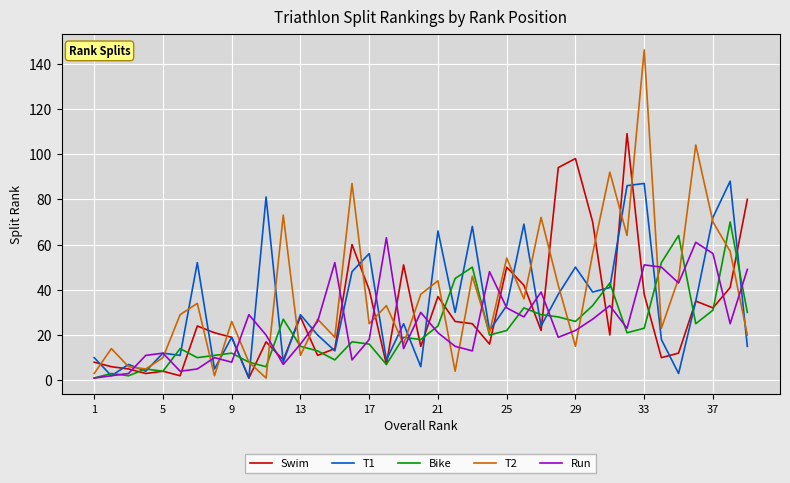

After their last crossing, which series has the higher values: Swim or Run?

Swim